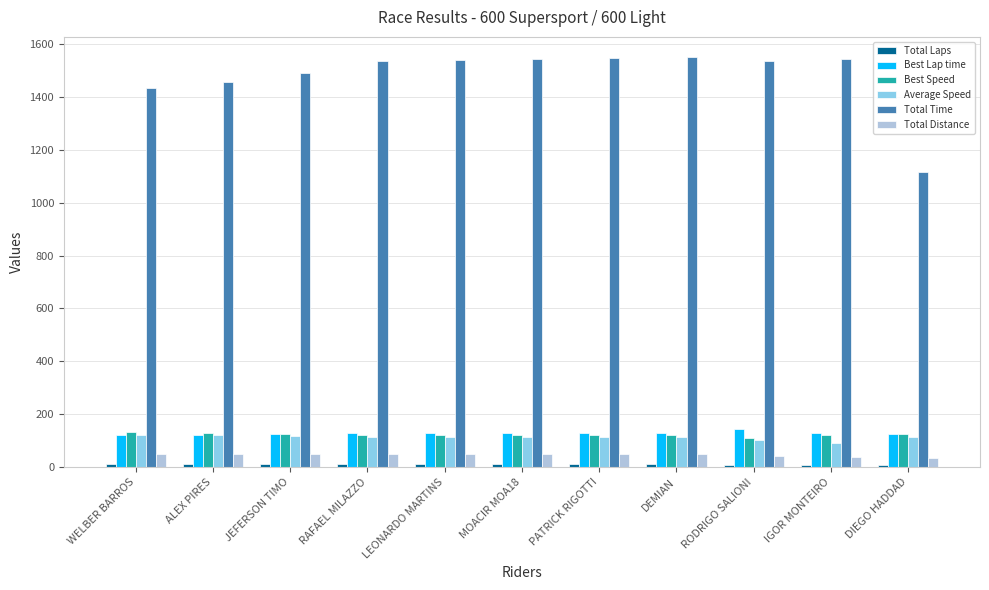

What is the label of the 2nd bar from the left?

ALEX PIRES